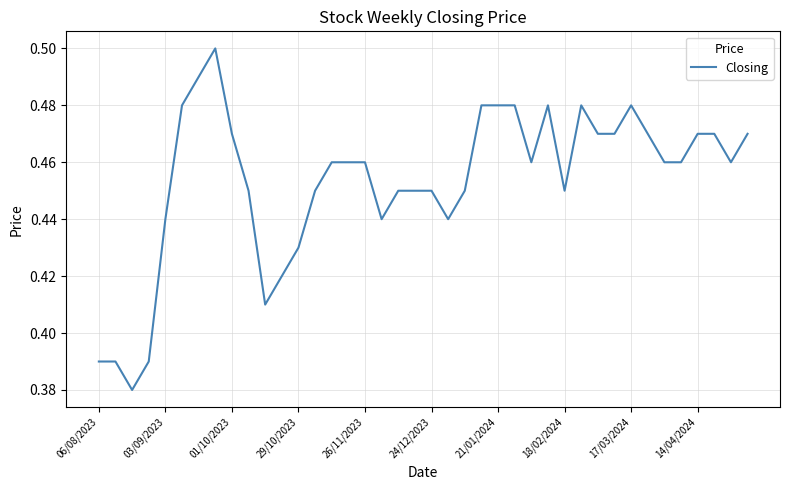

What is the difference between the maximum and minimum values?

0.1